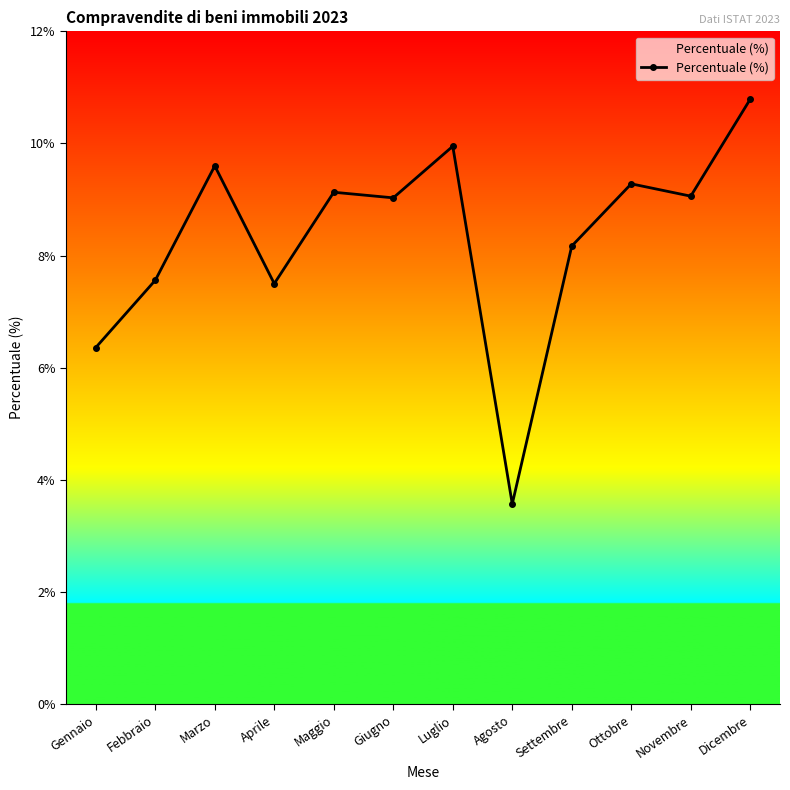

What is the label of the 5th point from the right?

Agosto